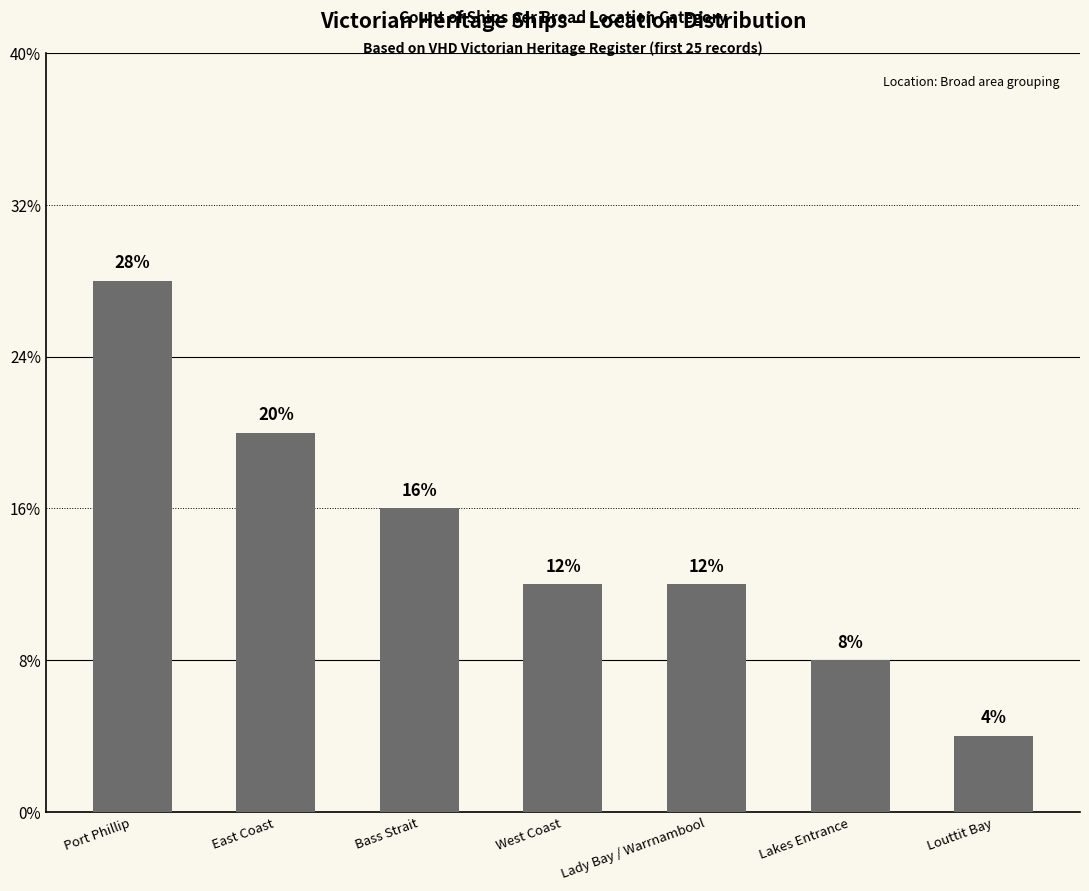

Are the bars horizontal?

No